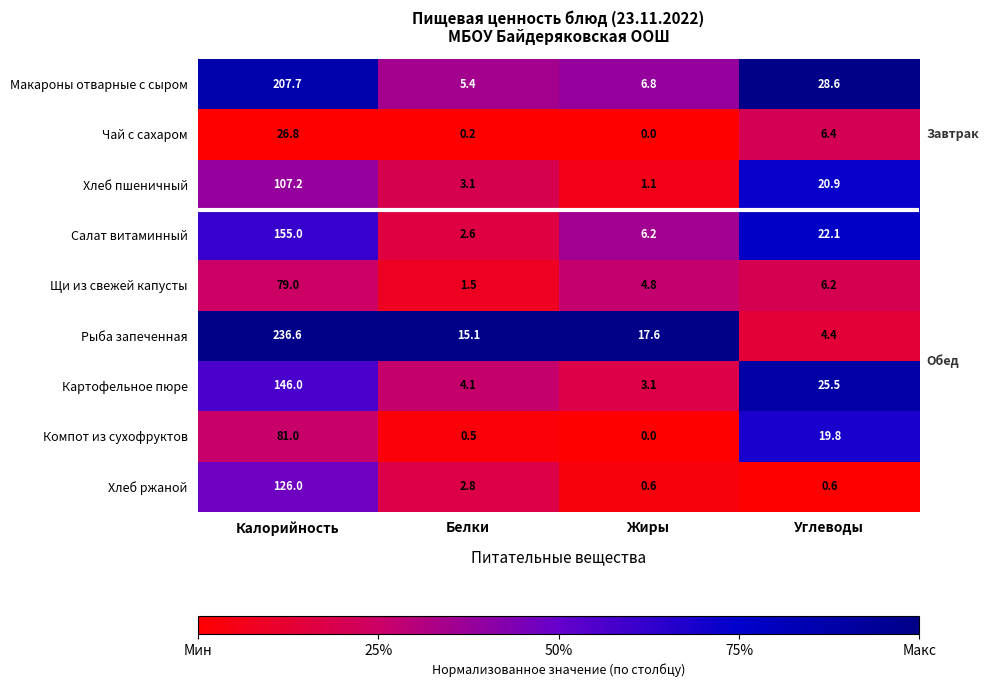

Which series has the widest spread of values?

Рыба запеченная